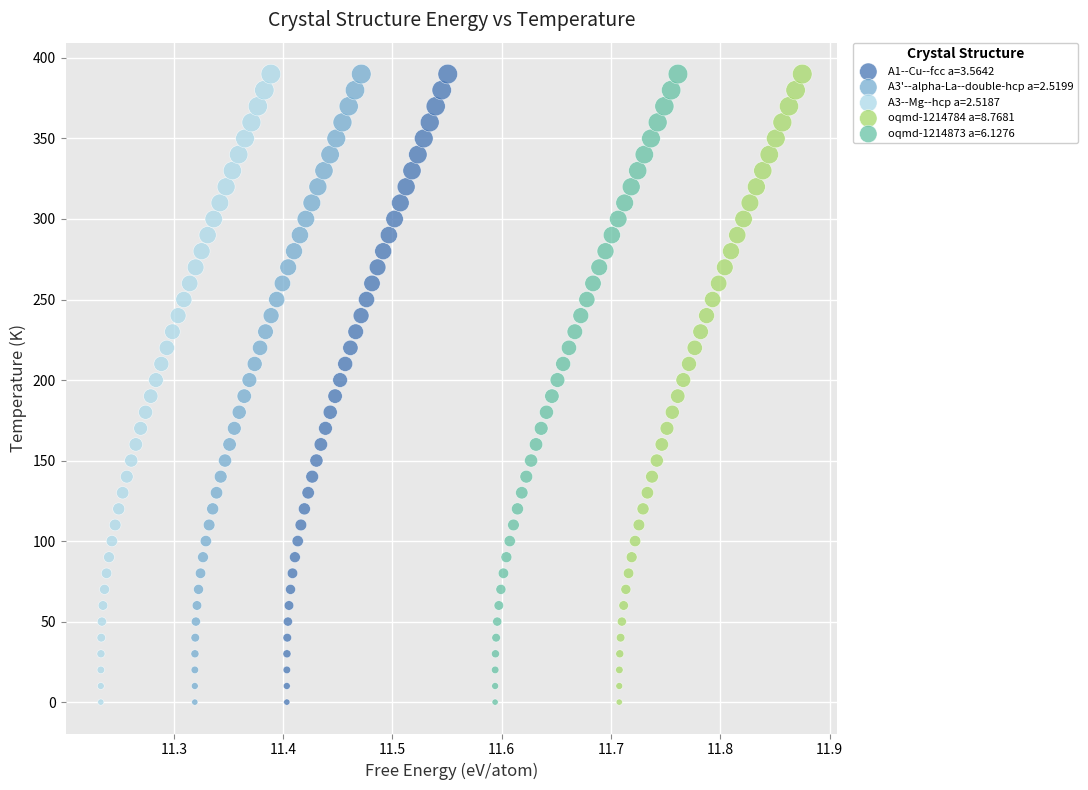

What are all the series names shown in the legend?

A1--Cu--fcc a=3.5642, A3'--alpha-La--double-hcp a=2.5199, A3--Mg--hcp a=2.5187, oqmd-1214784 a=8.7681, oqmd-1214873 a=6.1276